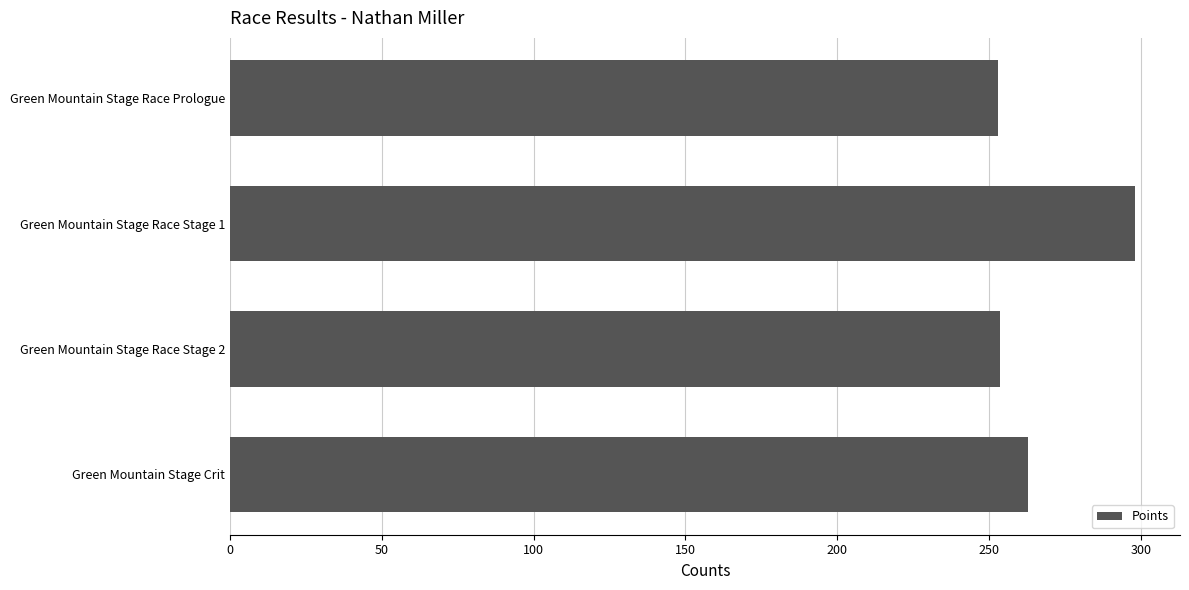

What is the ratio of the value at Green Mountain Stage Race Stage 1 to the value at Green Mountain Stage Race Stage 2?

1.2